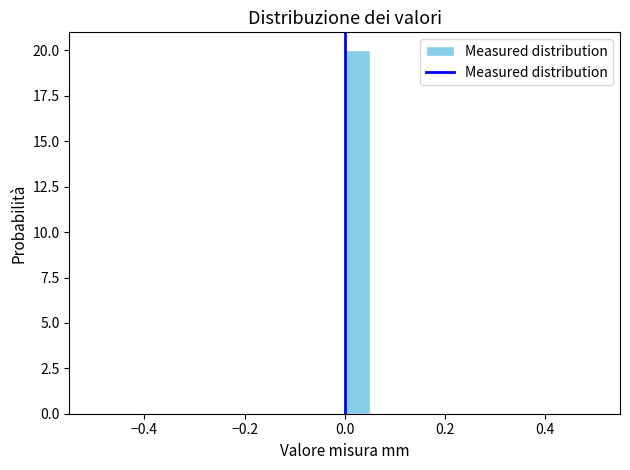

Around what value on the x-axis is the tallest bar? Give the approximate position of its centre, as read against the axis.

0.02